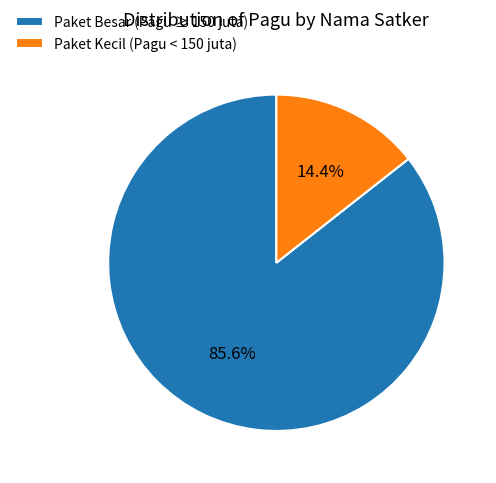

Do Paket Besar (Pagu ≥ 150 juta) and Paket Kecil (Pagu < 150 juta) together represent more than half of the pie?

Yes